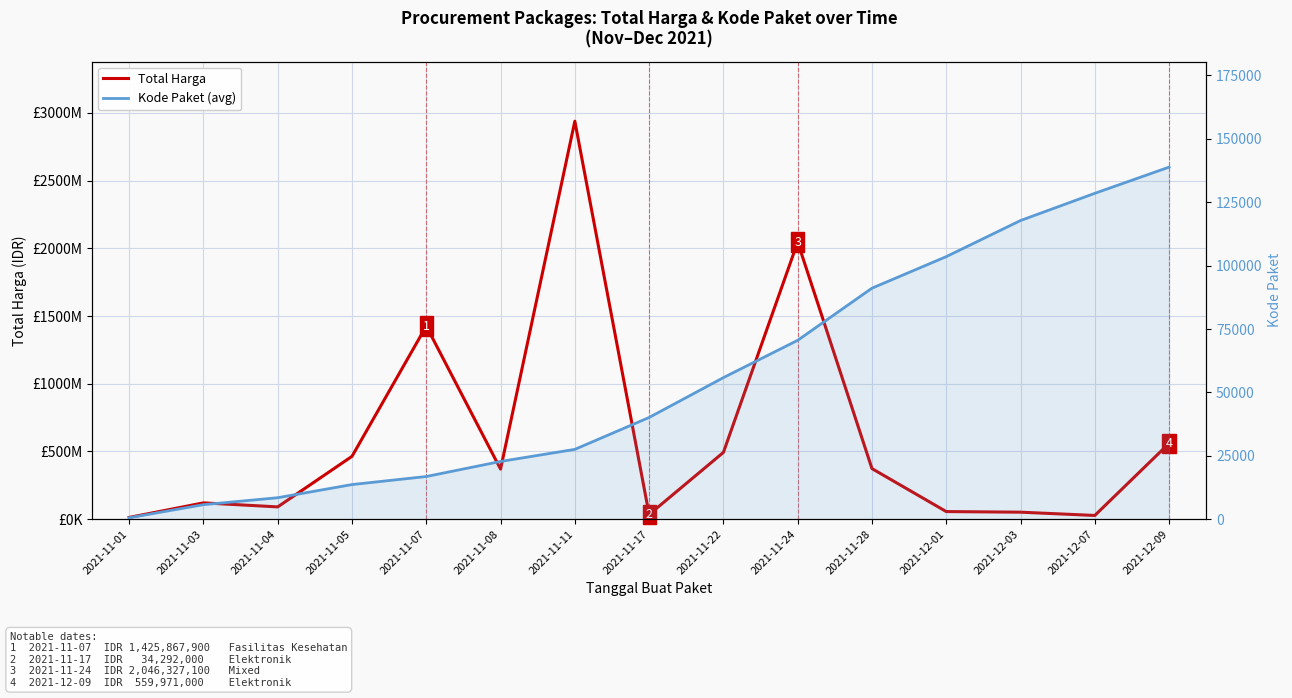

Which series changed the most between 2021-11-05 and 2021-12-07?

Total Harga